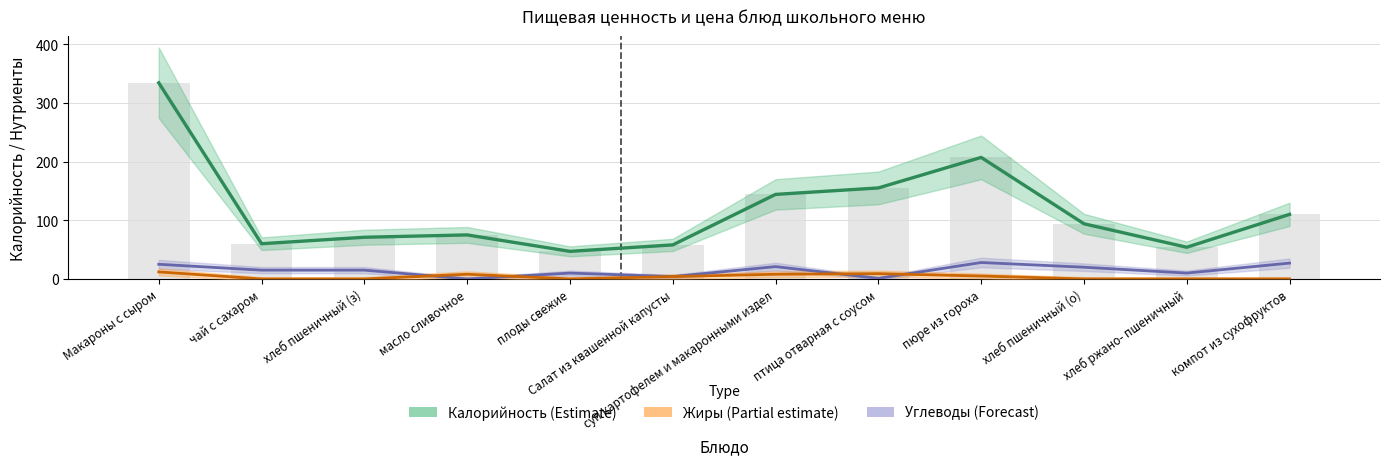

At how many categories does at least one series exceed 270?

1